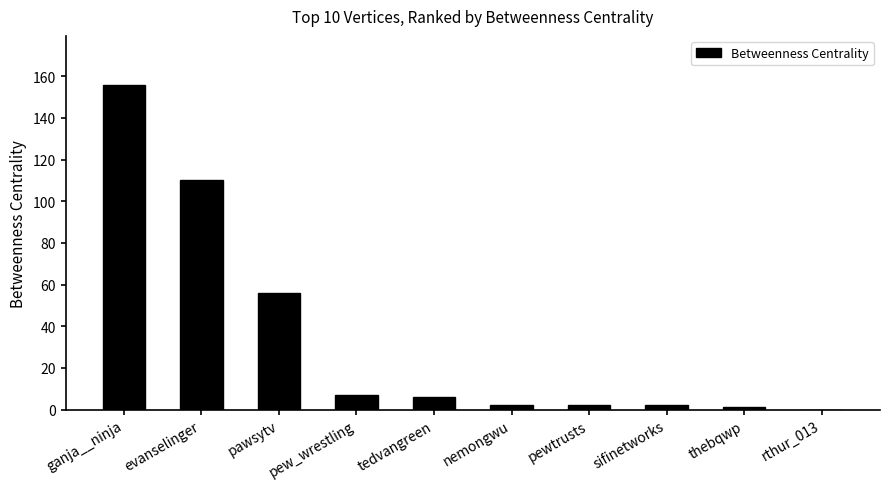

Reading left to right, transcribe all the data shown in this chart.

156	110	56	7	6	2	2	2	1	0